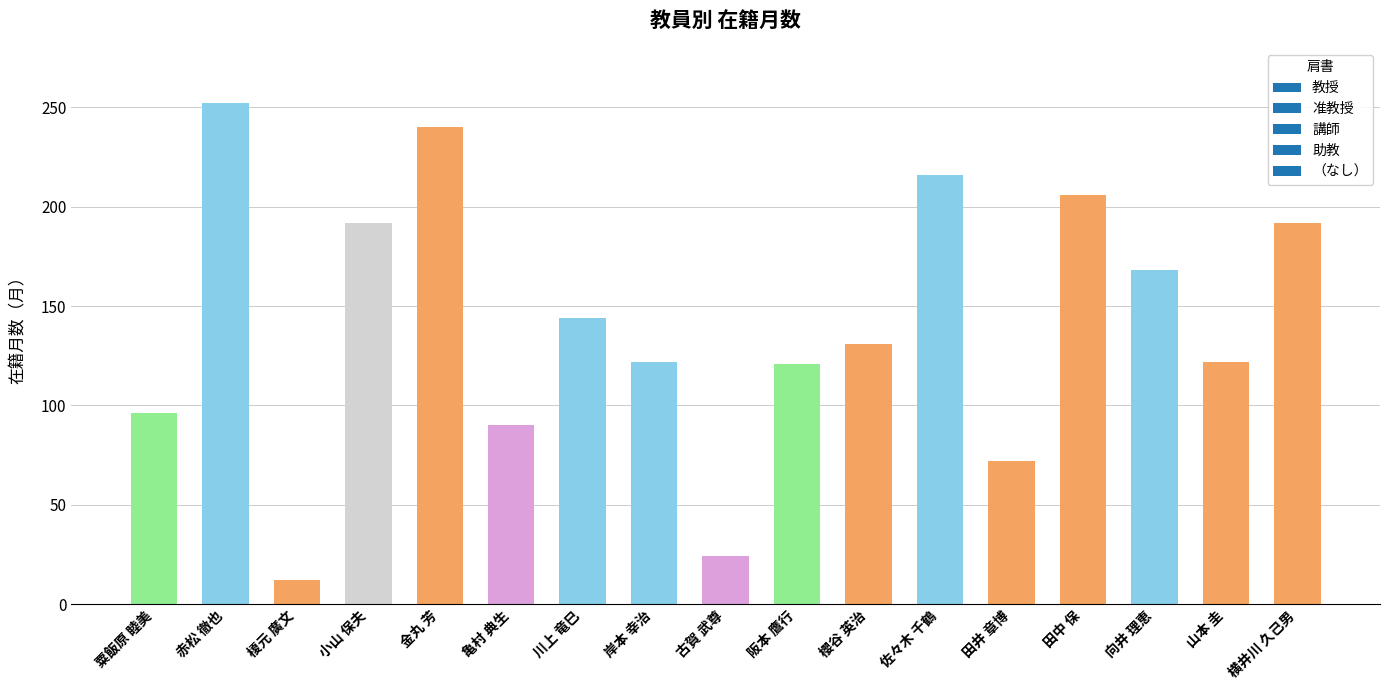

Is it true that the value at 小山 保夫 is 192?

True